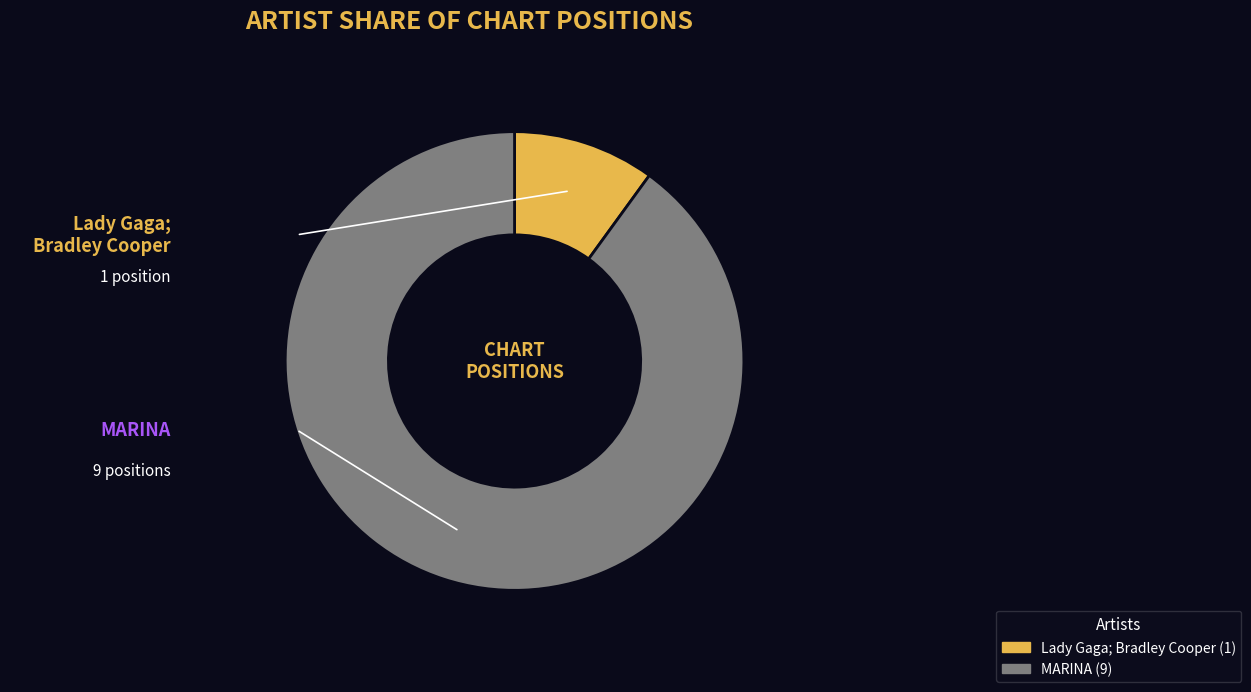

Is the sum of MARINA and Lady Gaga; Bradley Cooper greater than half?

Yes